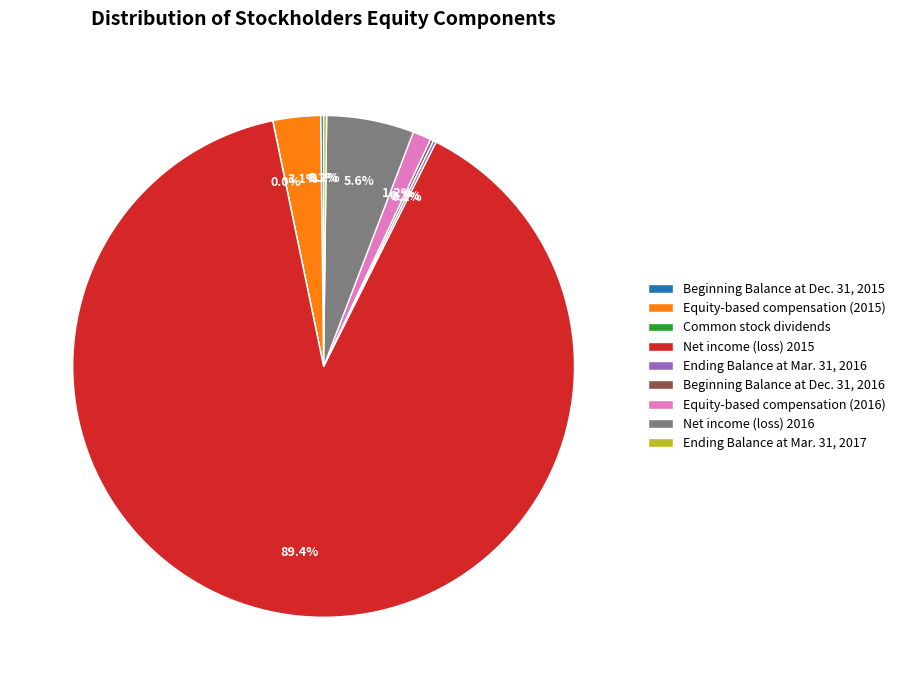

Which slice is the largest?

Net income (loss) 2015